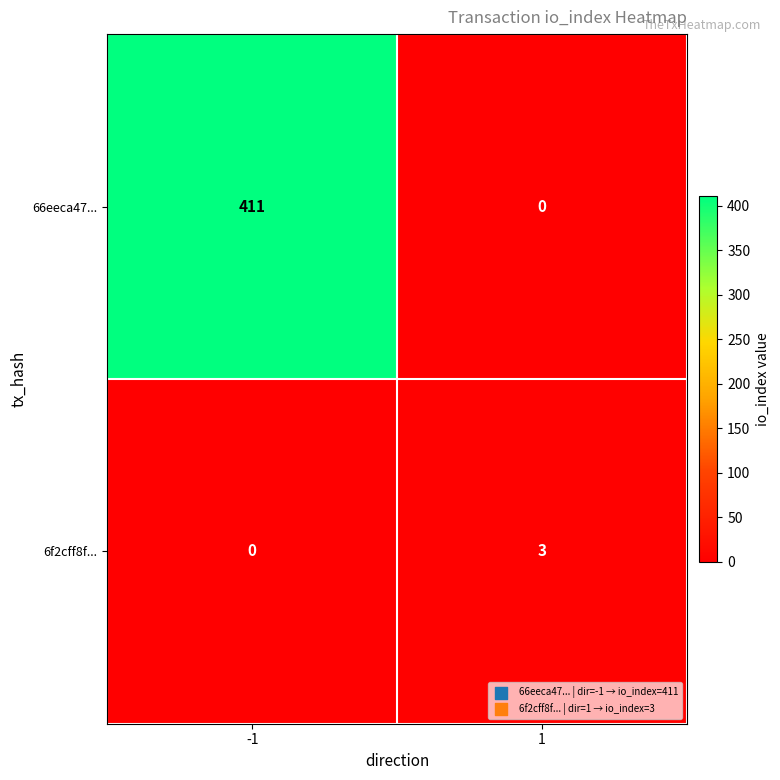

List the labels in order of 6f2cff8f... value, largest first.

1, -1